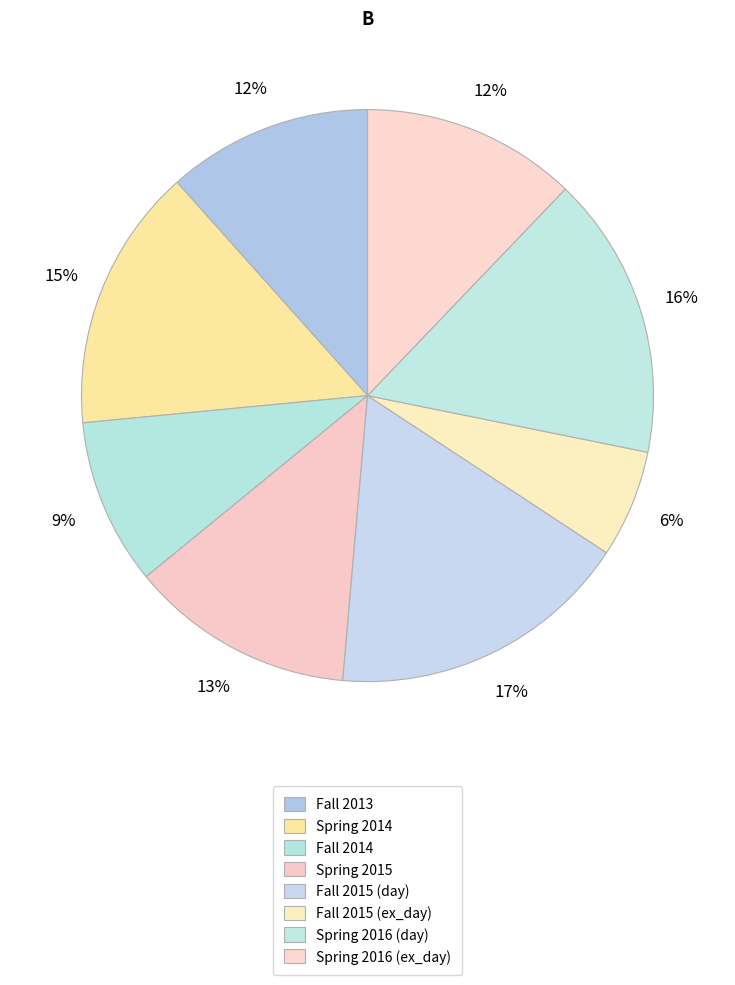

How many segments does this pie chart have?

8